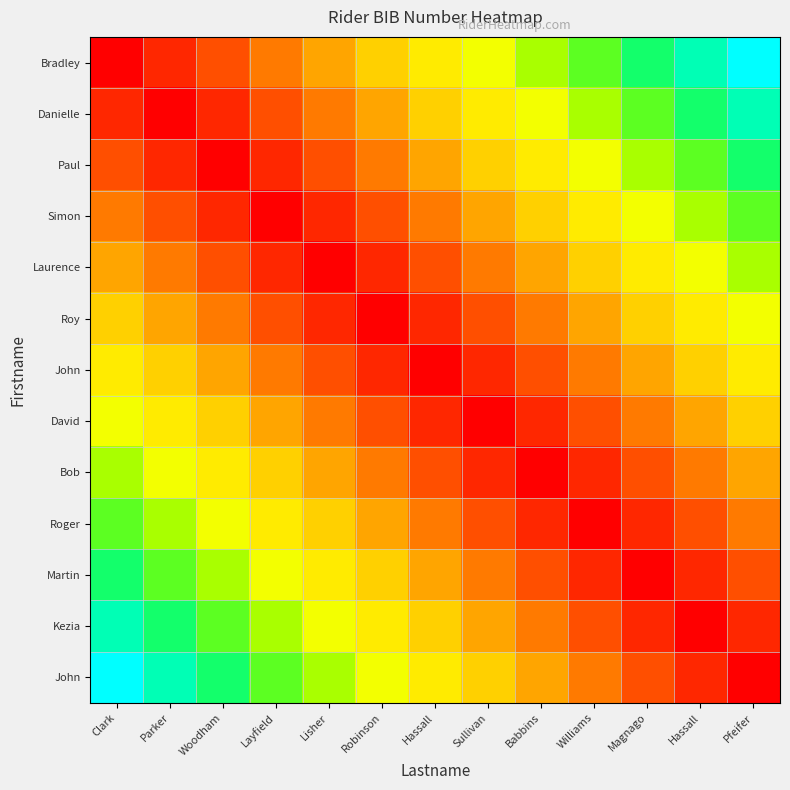

Which has a higher value, Babbins or Robinson?

Babbins